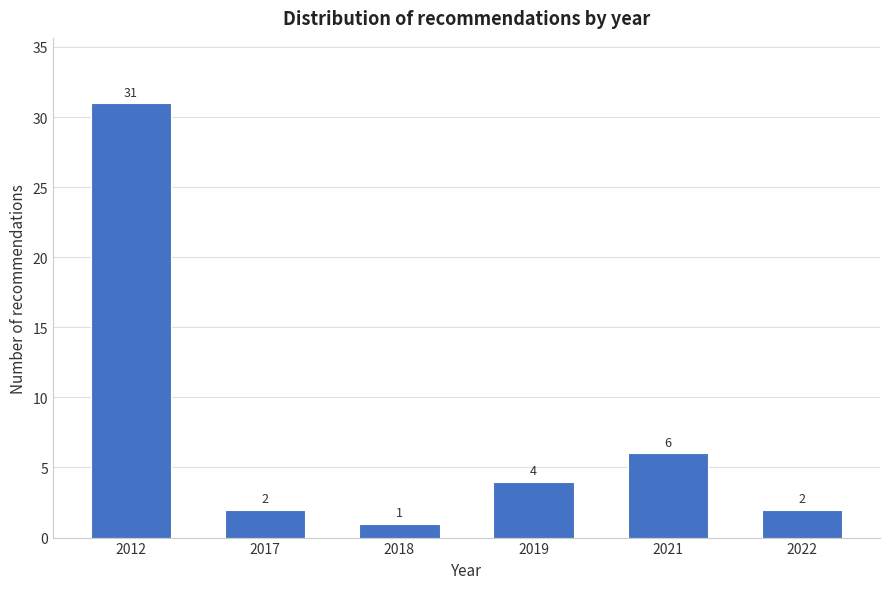

Reading right to left, list all the values displayed in this chart.

2	6	4	1	2	31